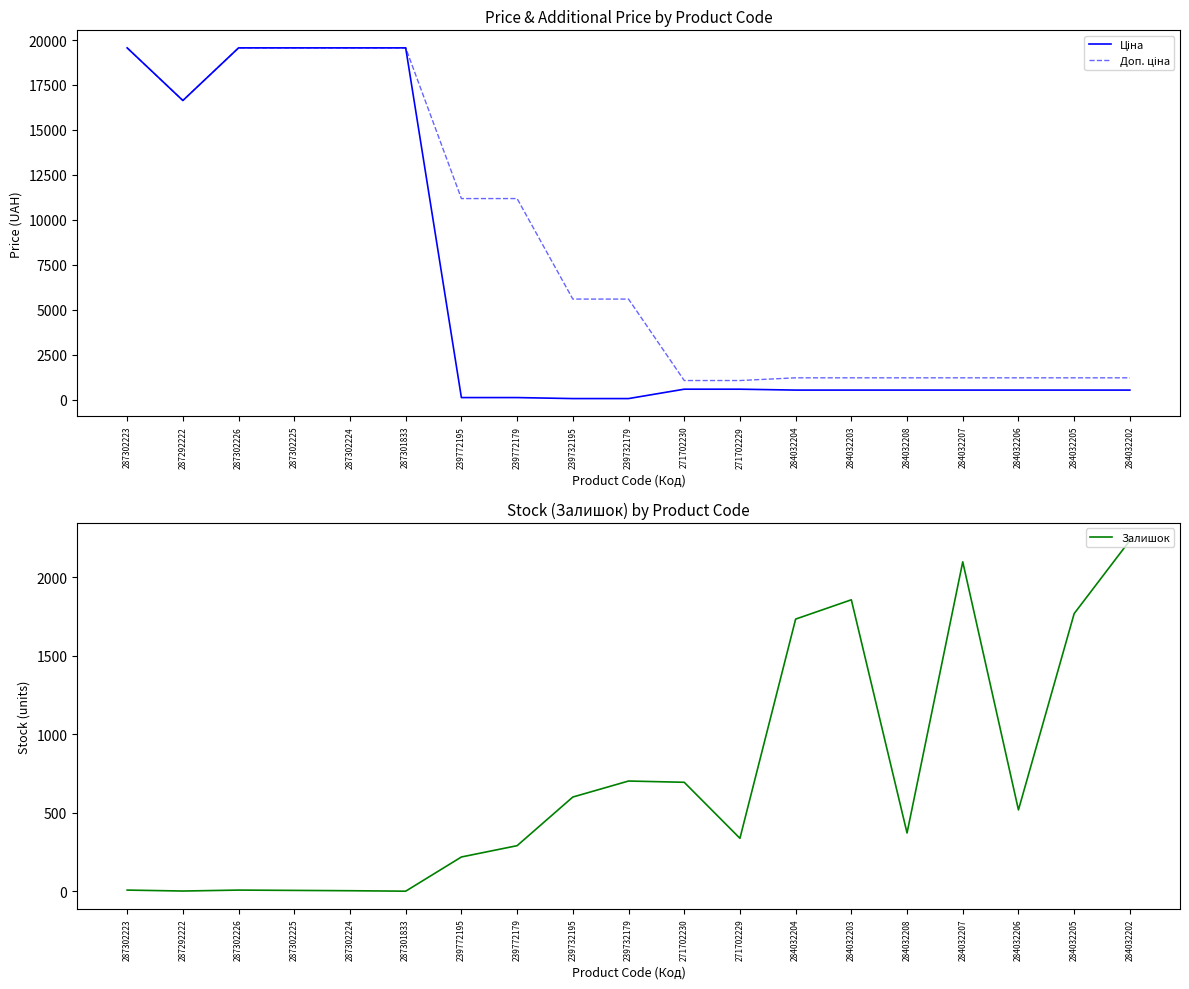

Where does the Ціна series first go above 528?

287302223